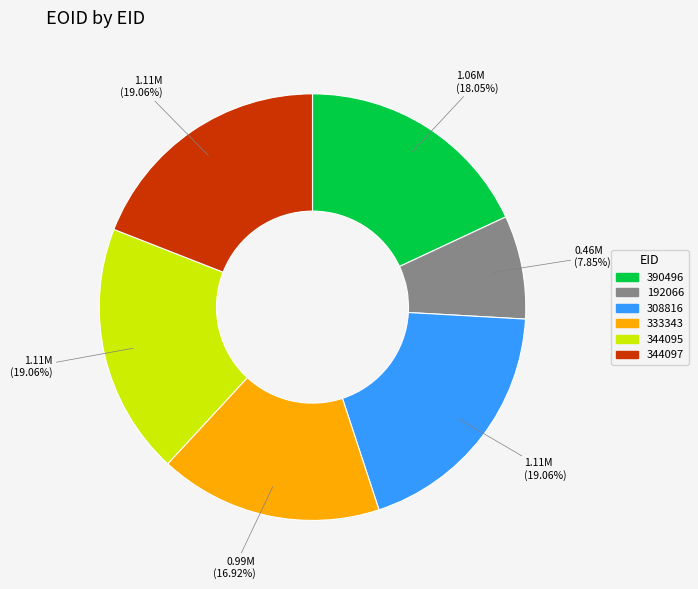

Is it true that 192066 is 8% of the pie?

True